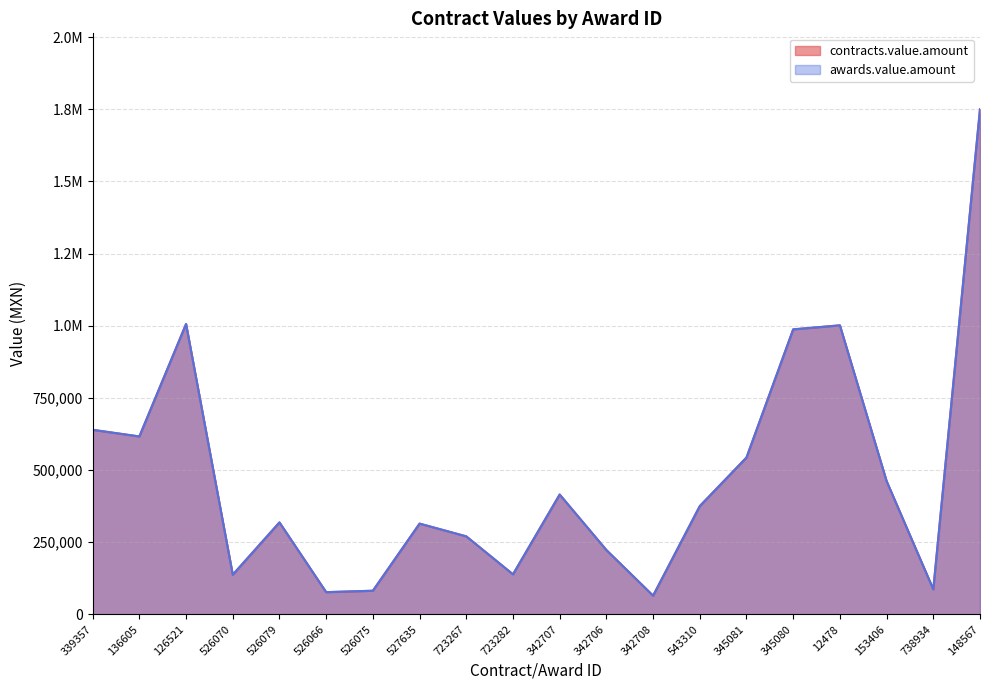

What is the label of the 15th point from the right?

526066